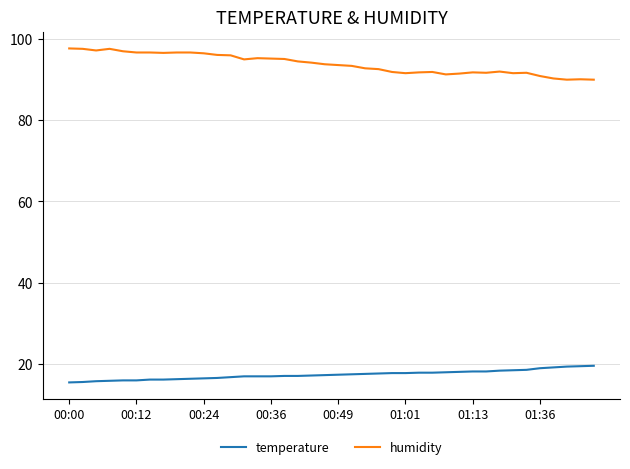

What is the minimum value shown in the chart?

15.4